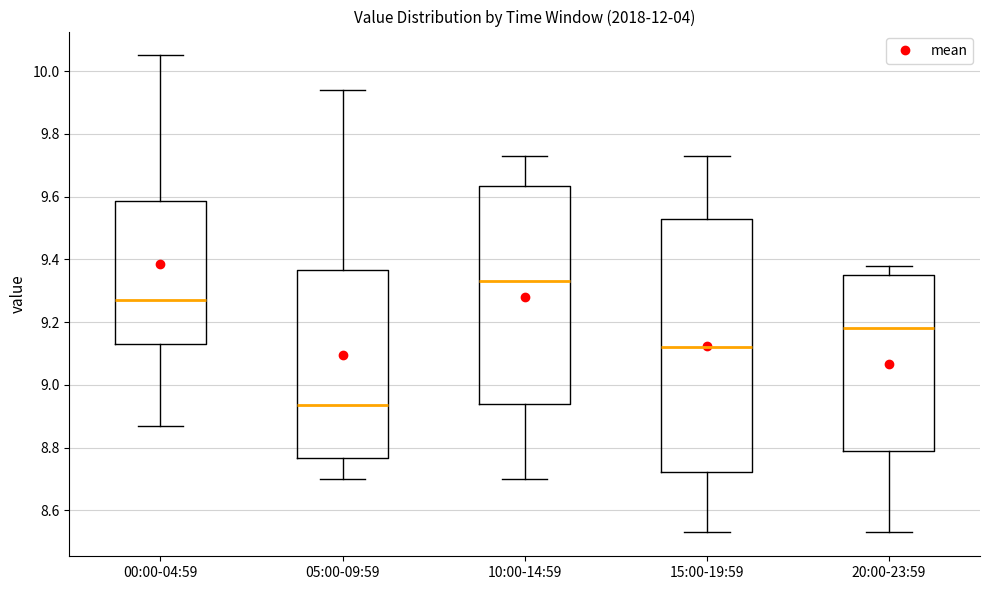

Where does the upper whisker of the box for 05:00-09:59 end on the y-axis? The values are not printed on the chart, so give them approximately, as read against the axis.

9.94